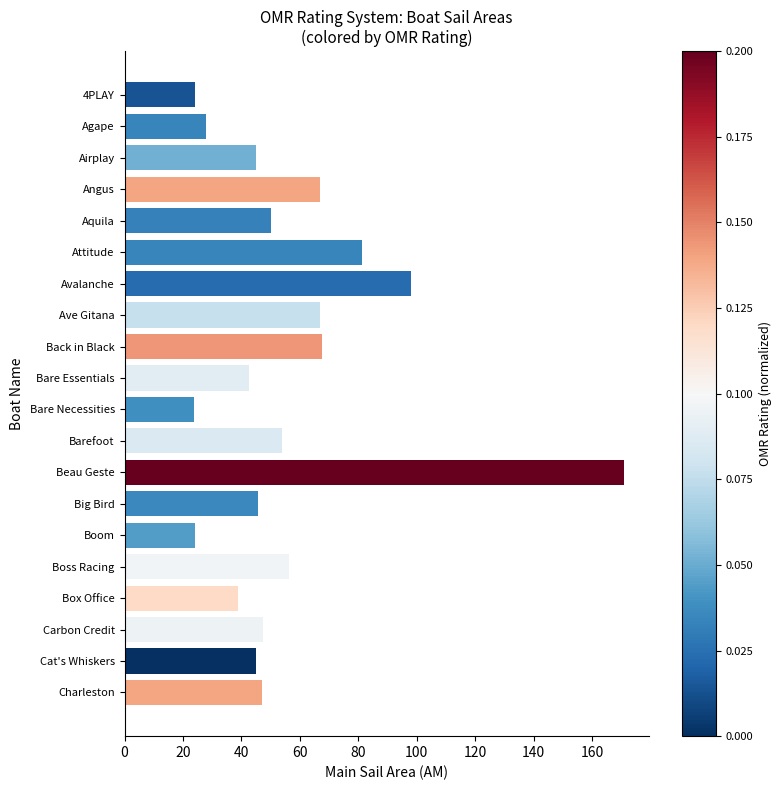

Which label corresponds to the largest value in the chart?

Beau Geste